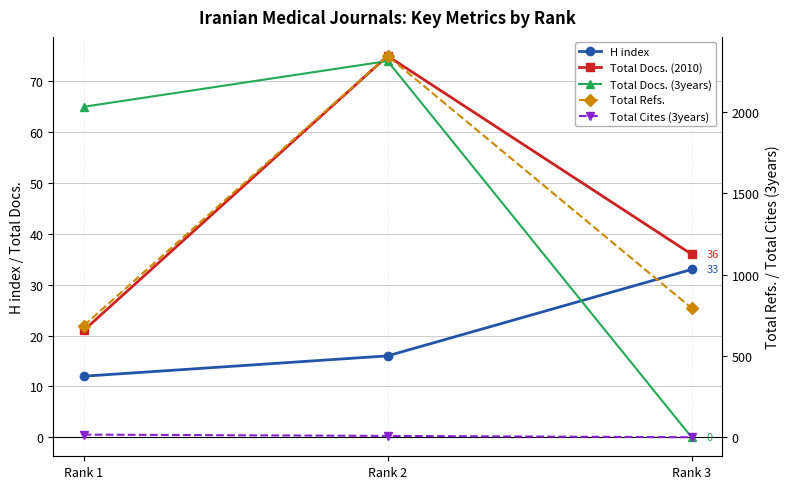

How many positive values does the Total Cites (3years) series have?

2